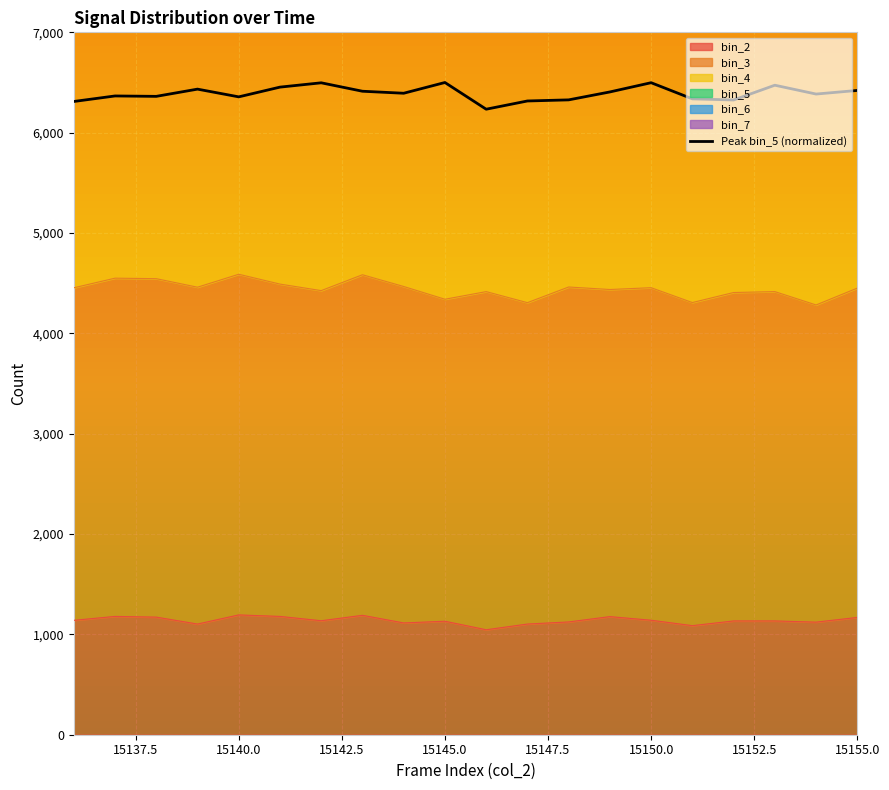

Which category has the highest value across all series?

15145.0